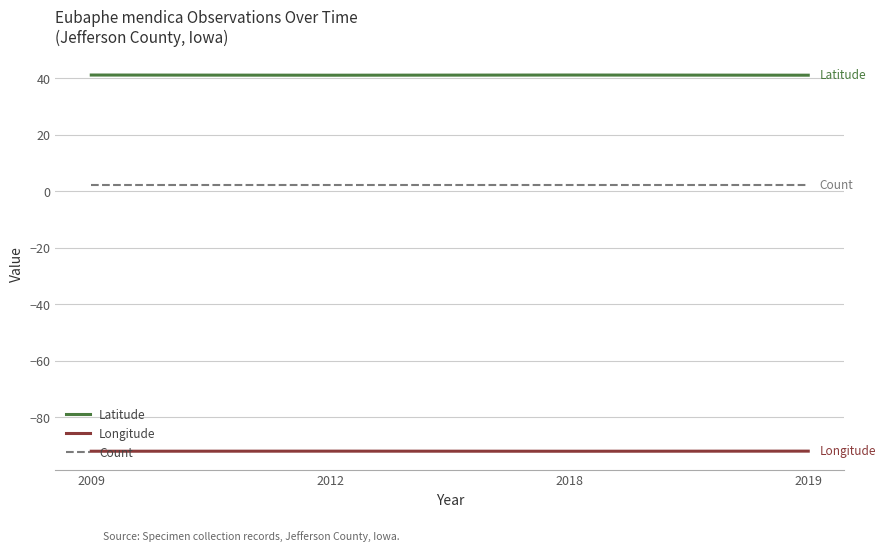

True or false: Count and Latitude cross at least once.

False